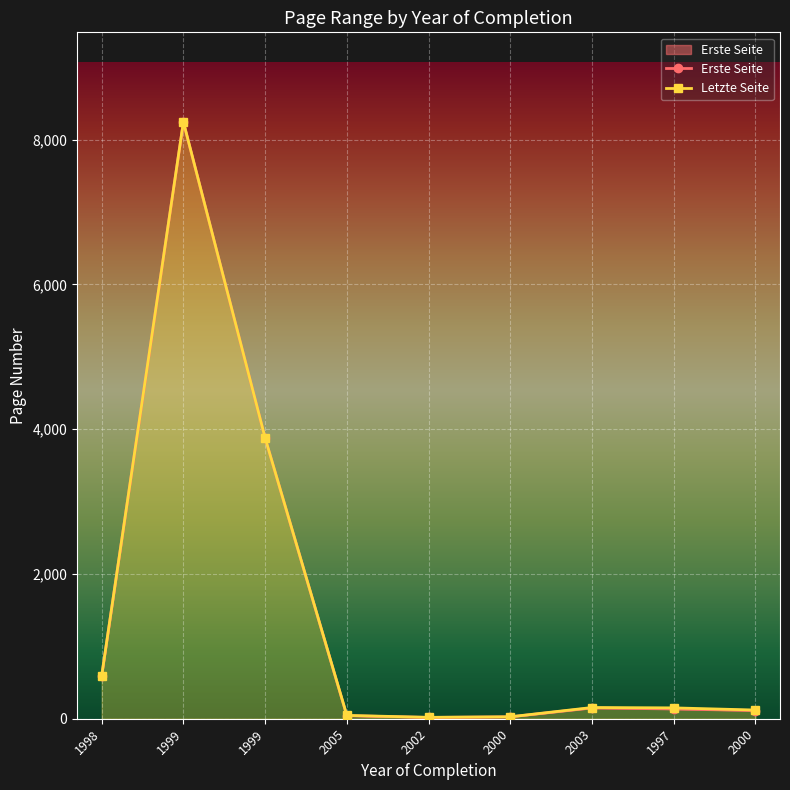

What is the sum of the Erste Seite values at 2000 and 2003?

262